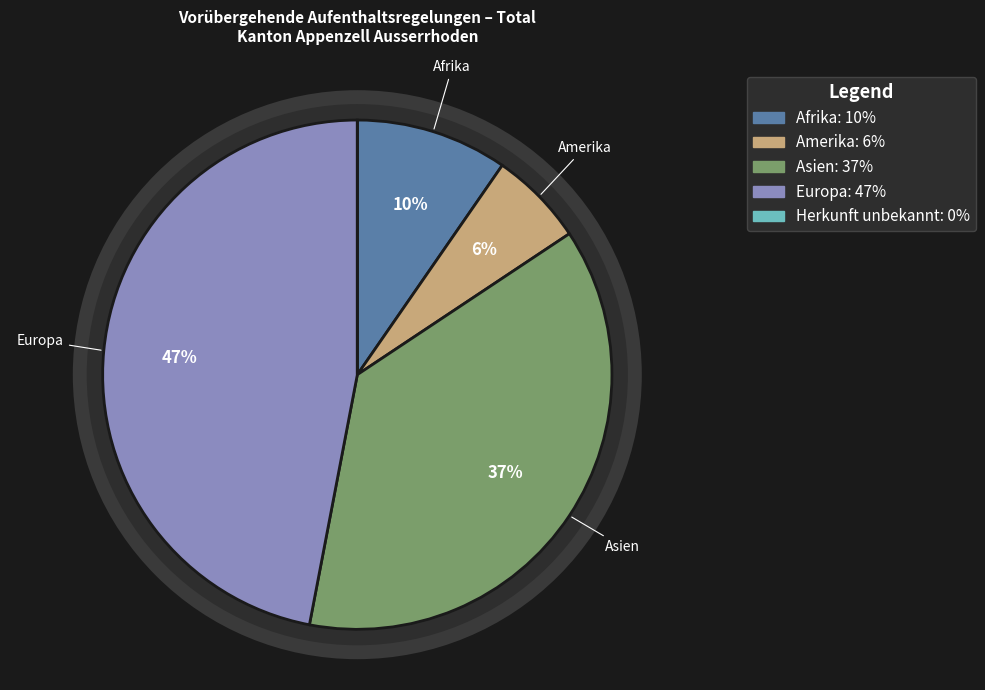

What percentage is NOT represented by Afrika?

90.4%